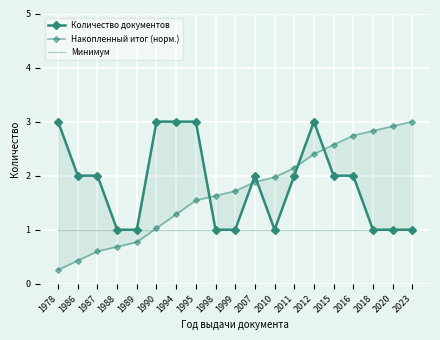

True or false: Количество документов and Накопленный итог (норм.) cross at least once.

True